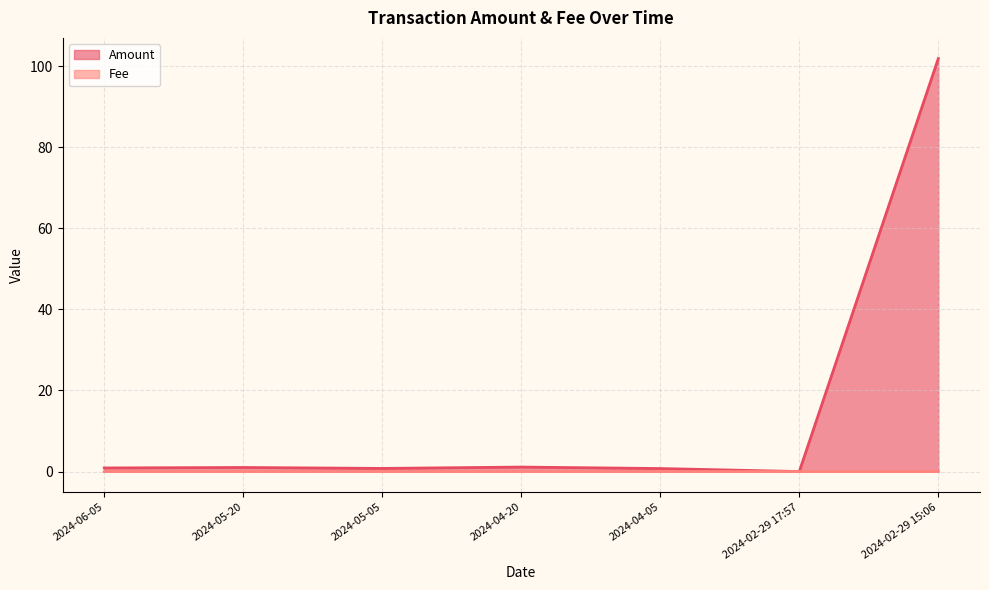

Reading right to left, extract all data points from this chart.

Amount: 101.9	0.0	0.7	1.1	0.8	1.0	0.9
Fee: 0.0	0.0	0.0	0.0	0.0	0.0	0.0